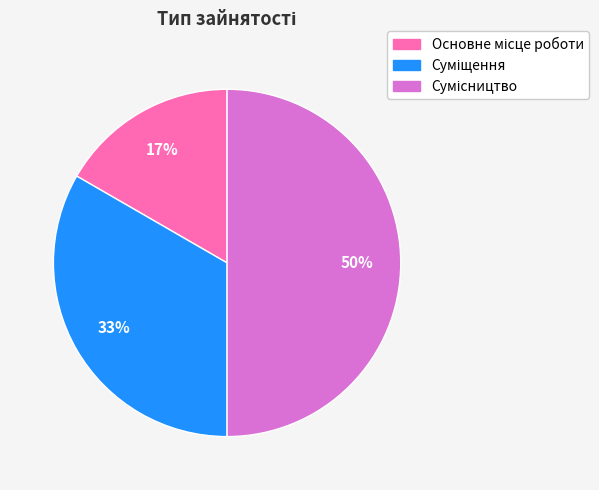

To the nearest percent, what is the difference between the largest and smallest slice percentages?

33%